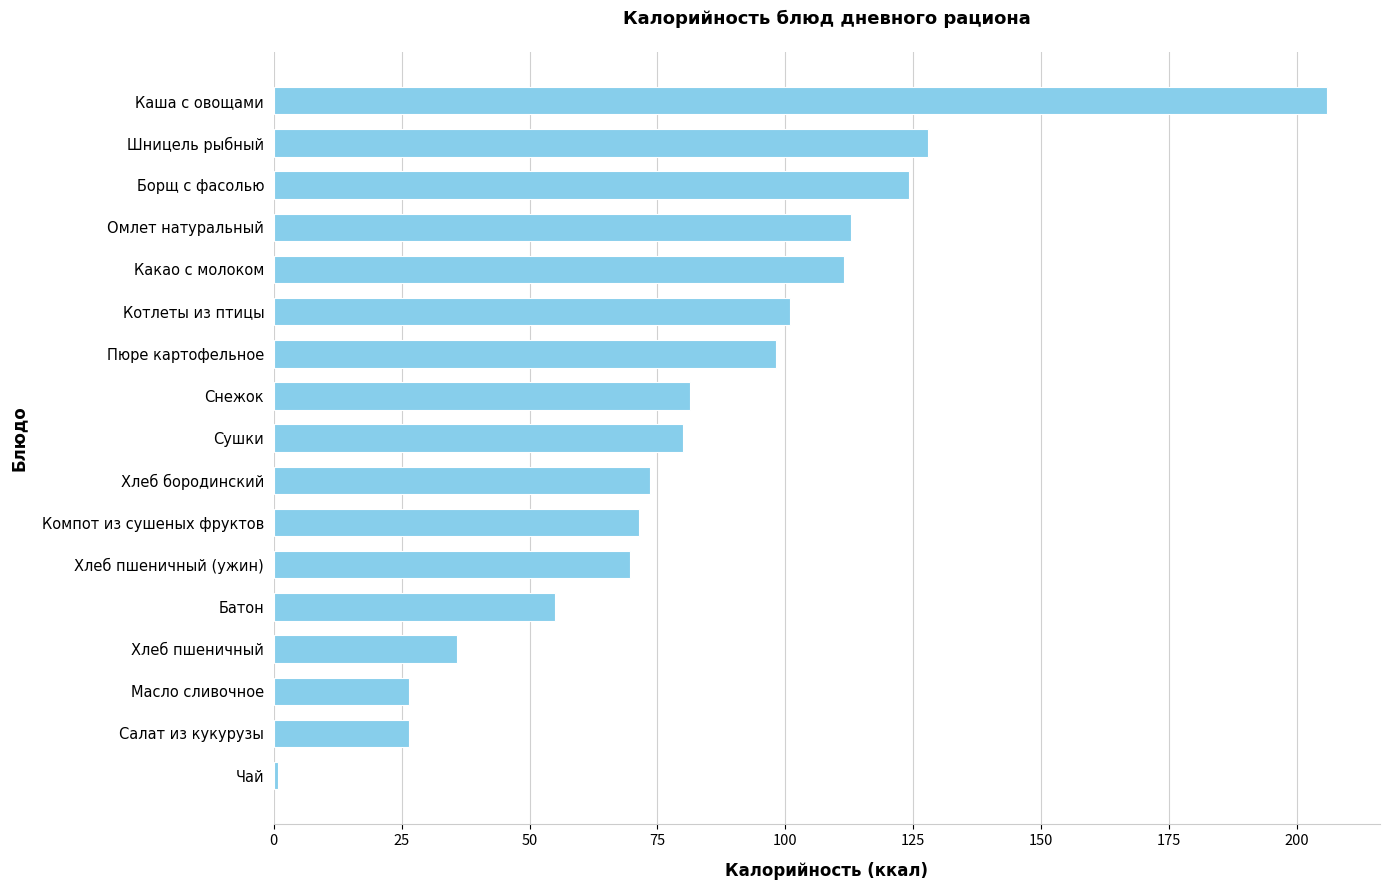

What is the sum of the values at Снежок and Компот из сушеных фруктов?

152.8